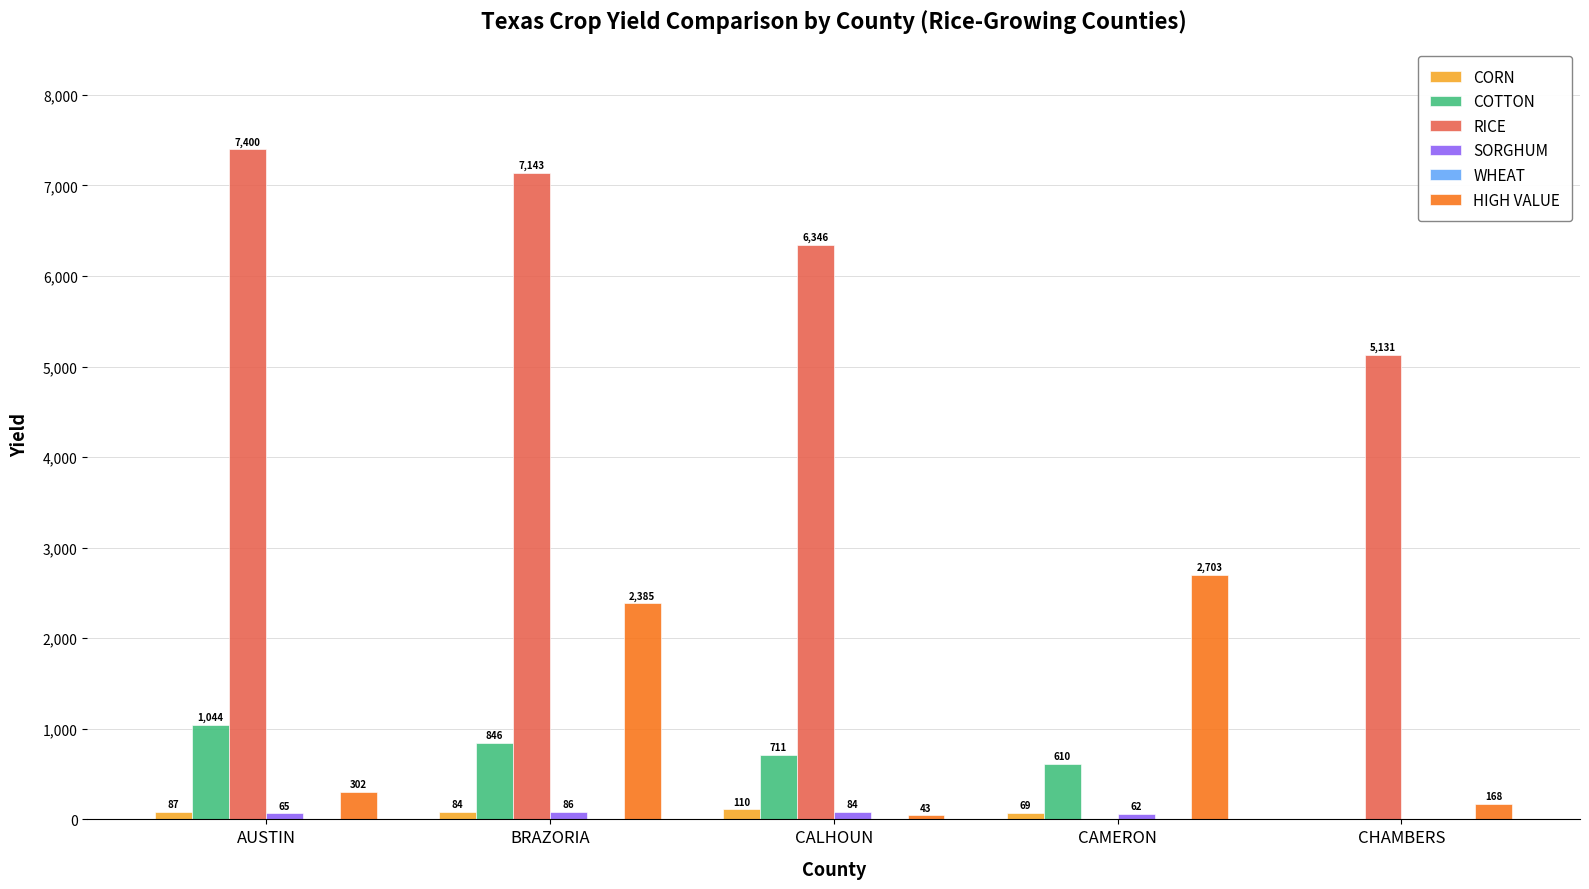

Where does the RICE series first go above 6346?

AUSTIN